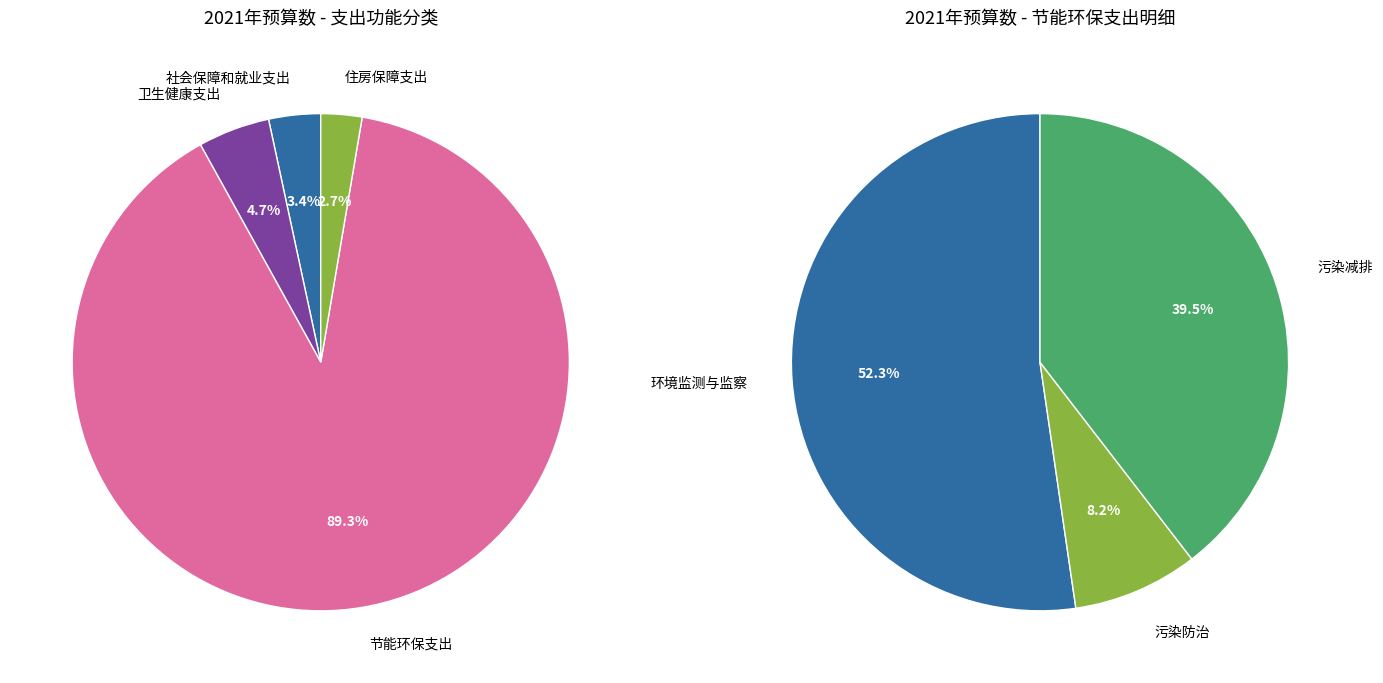

Rank the categories by value from highest to lowest.

节能环保支出, 卫生健康支出, 社会保障和就业支出, 住房保障支出